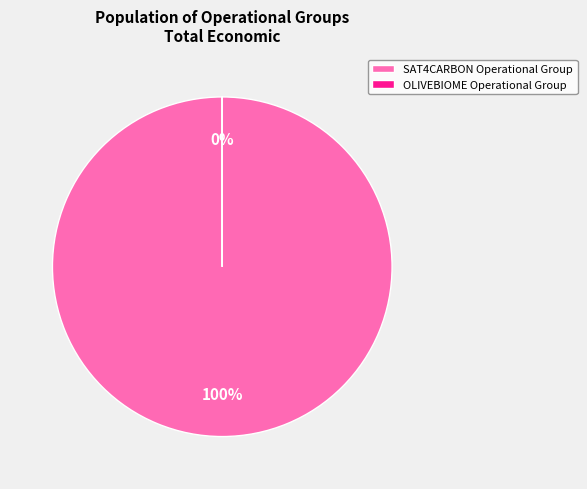

Rank the categories by value from highest to lowest.

SAT4CARBON Operational Group, OLIVEBIOME Operational Group